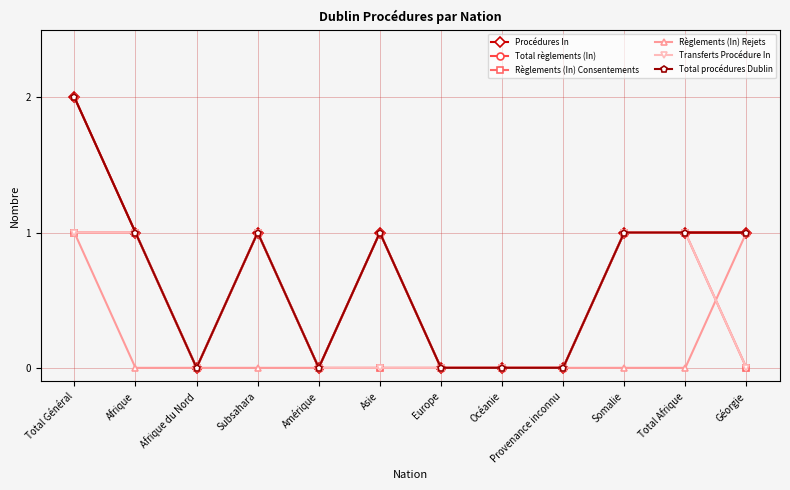

At Total Afrique, list the series in order from smallest to largest.

Règlements (In) Rejets, Procédures In, Total règlements (In), Règlements (In) Consentements, Transferts Procédure In, Total procédures Dublin